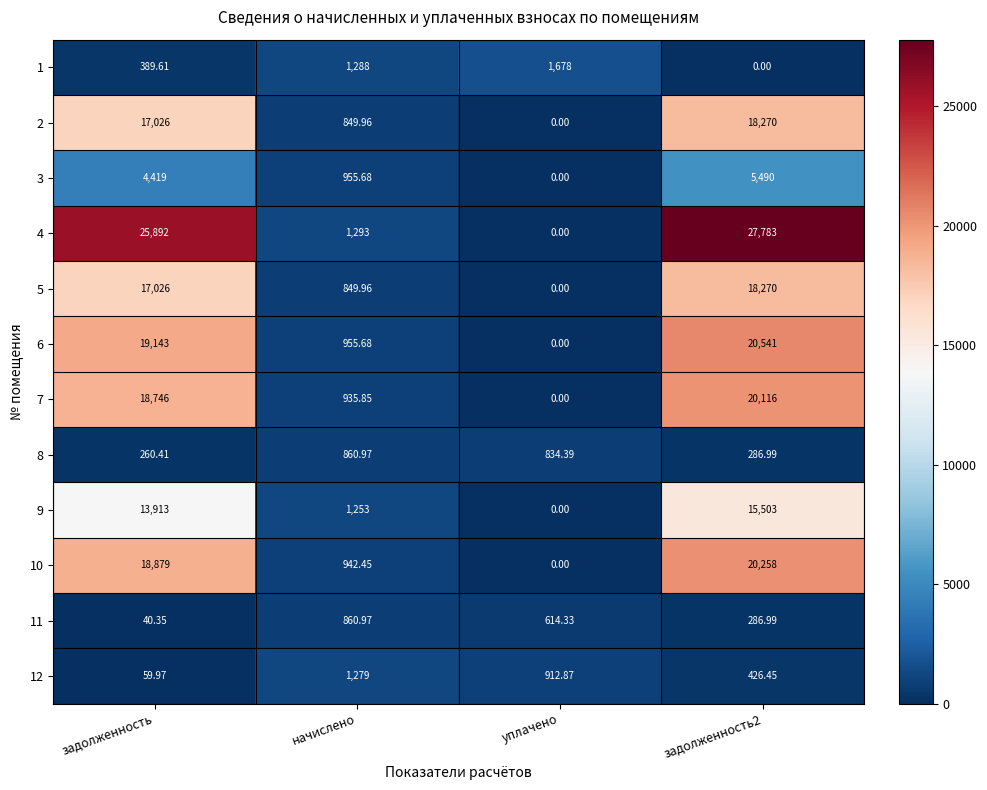

How many distinct data groups are displayed?

12